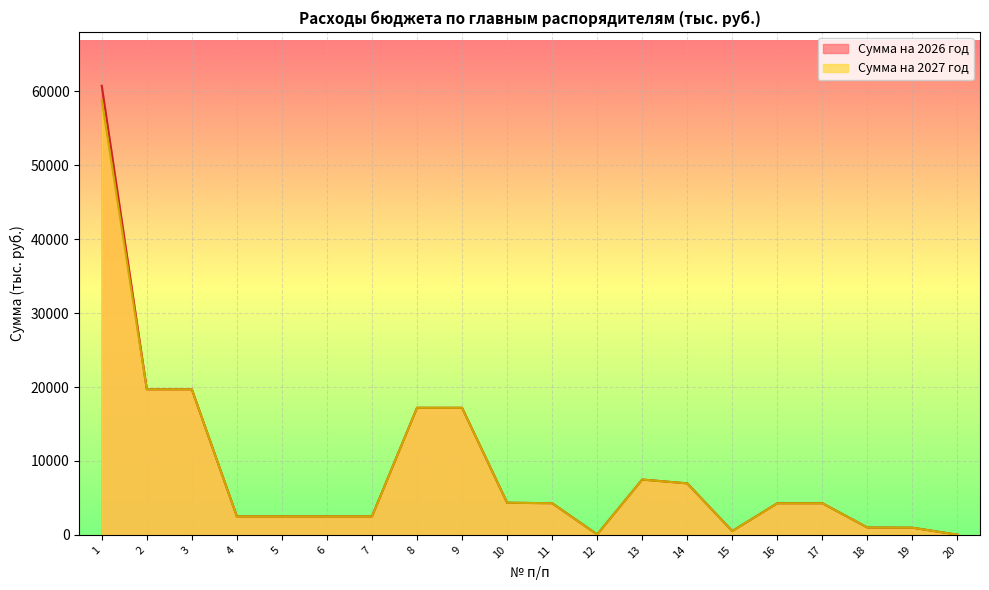

What value does the Сумма на 2027 год series have at 16?

4279.0